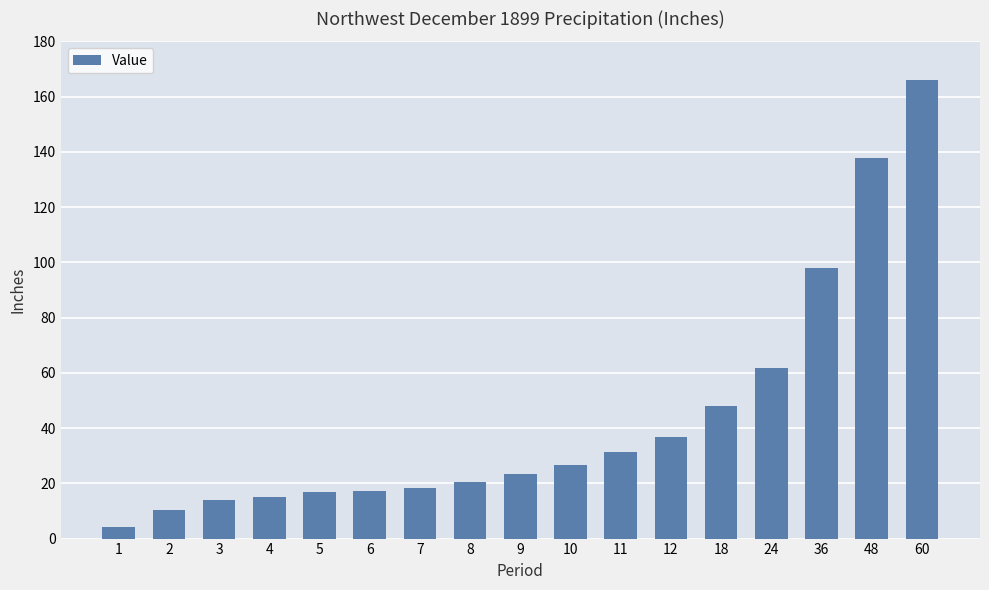

What is the difference between the maximum and minimum values?

161.6